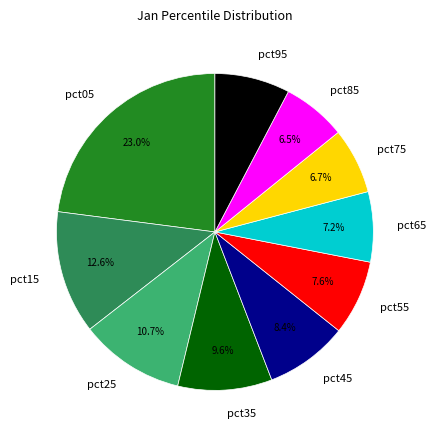

Which slice is the largest?

pct05